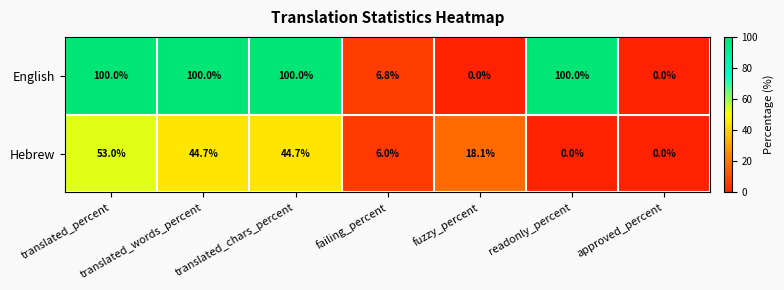

At how many categories does at least one series exceed 84?

4